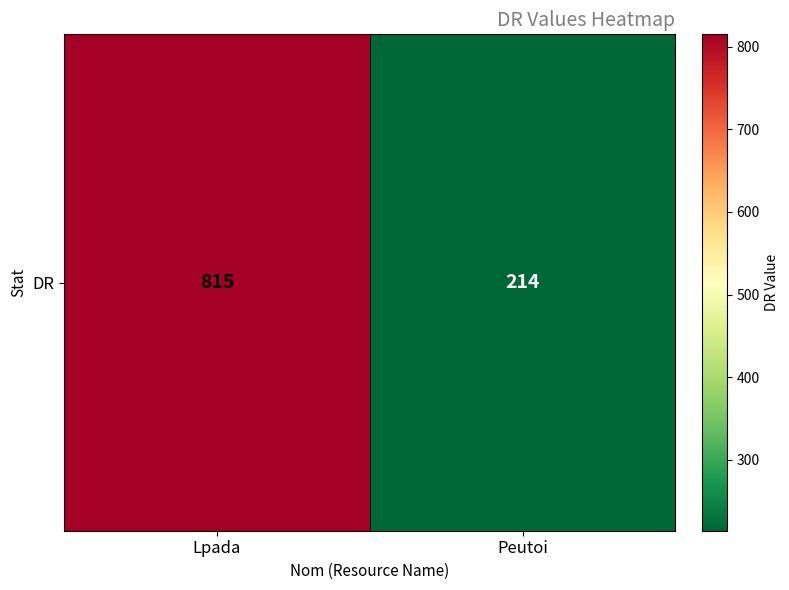

How many data points does each series have?

2